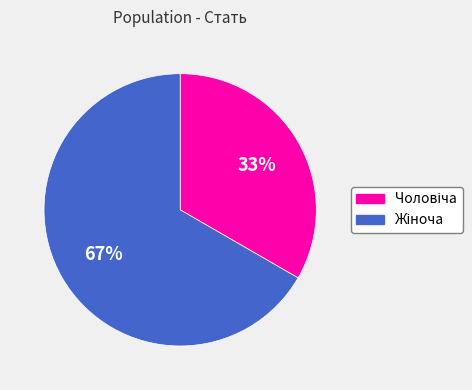

Does any single category account for the majority?

Yes